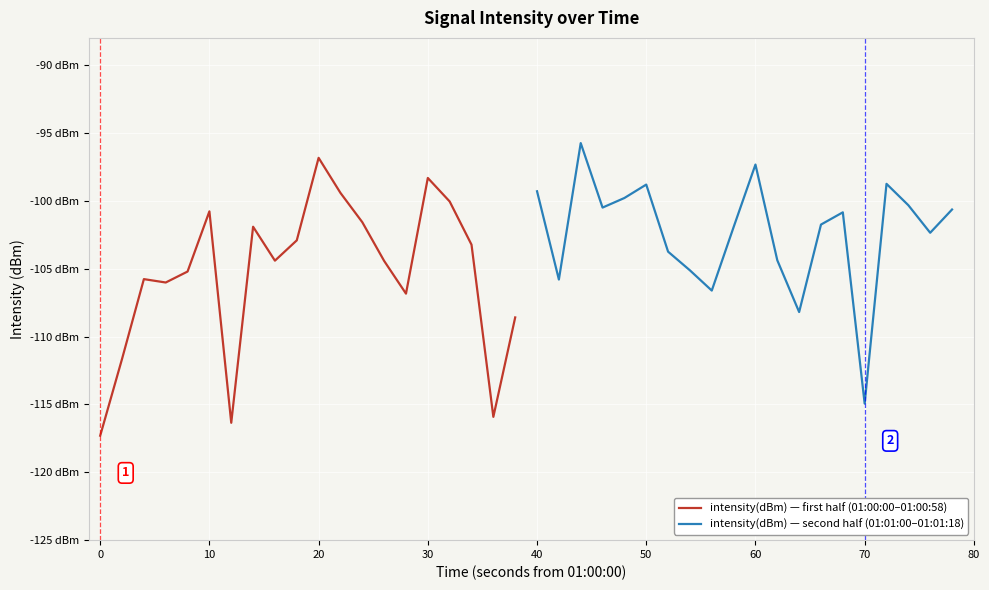

Between 30 and 50, which series saw the biggest shift?

intensity(dBm) — first half (01:00:00–01:00:58)